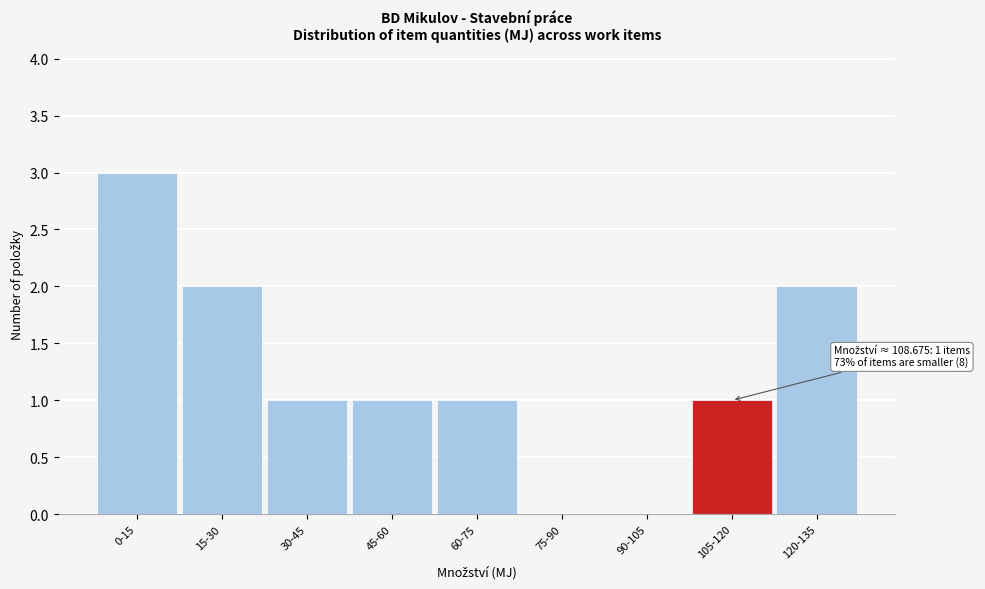

Reading right to left, list all the values displayed in this chart.

120-135=2	105-120=1	90-105=0	75-90=0	60-75=1	45-60=1	30-45=1	15-30=2	0-15=3